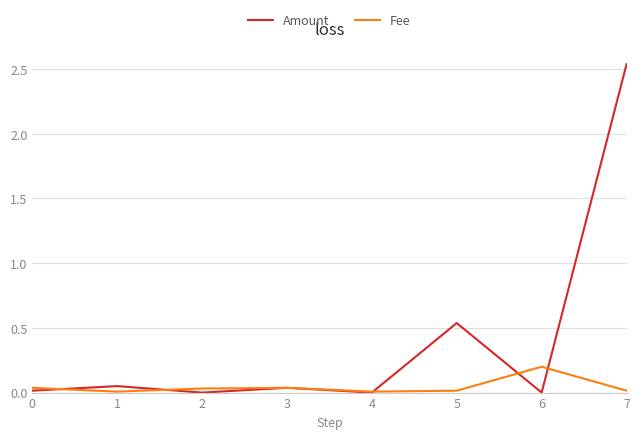

Which series has the widest spread of values?

Amount